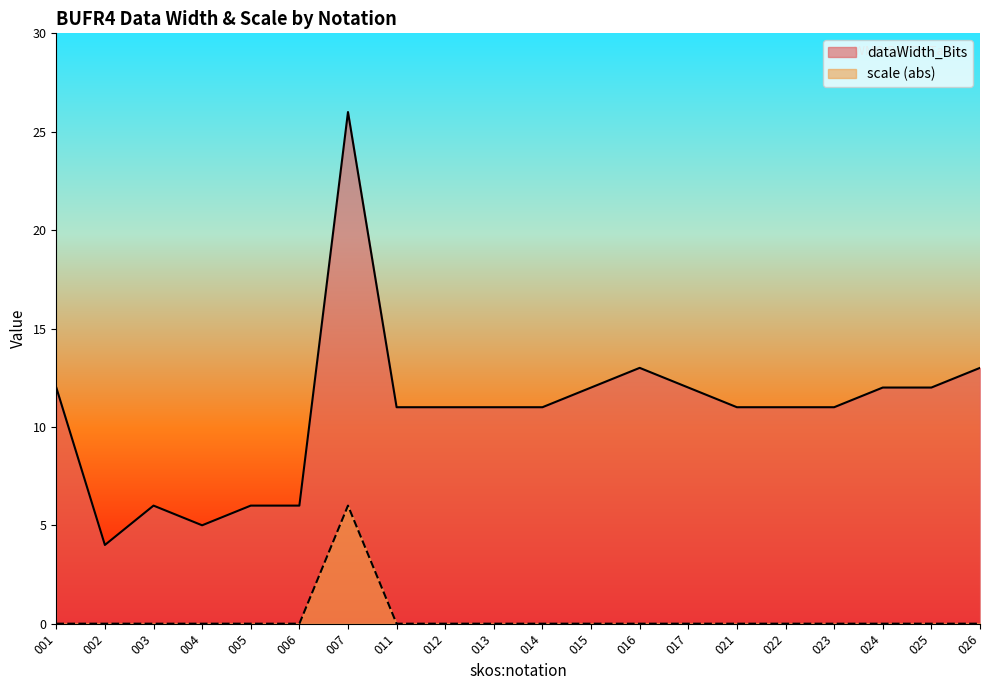

What is the lowest value of the dataWidth_Bits series?

4